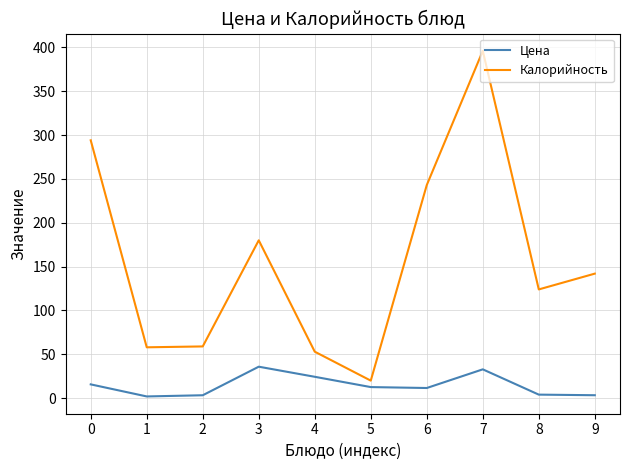

What is the minimum value shown in the chart?

2.0